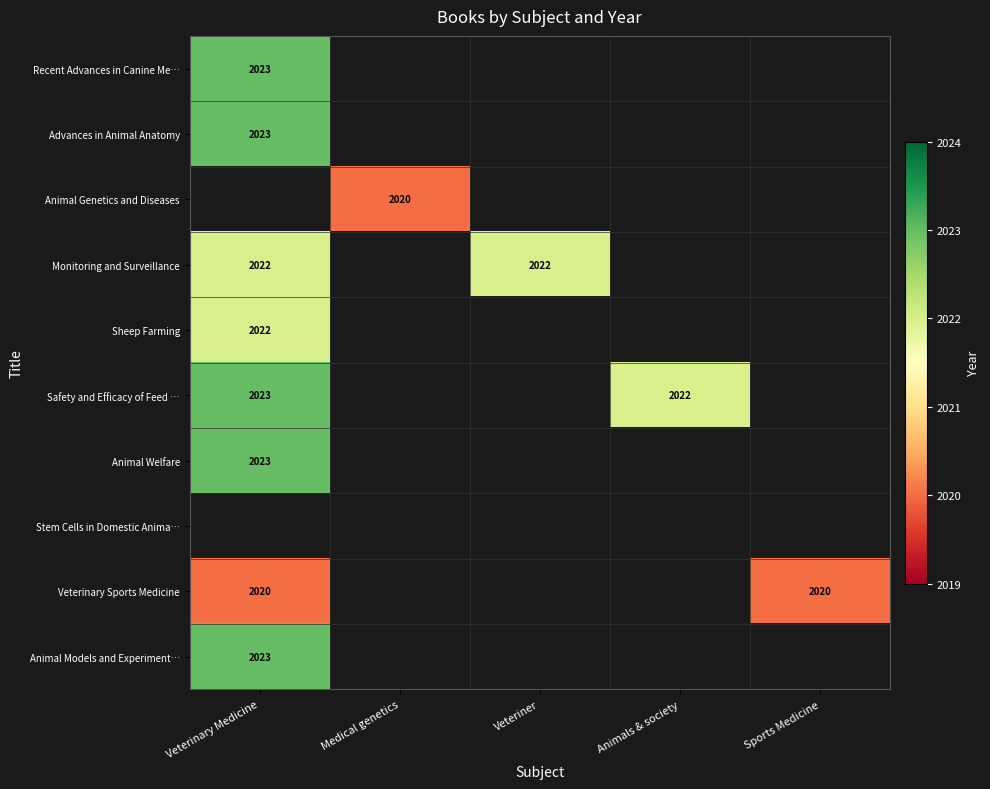

Count the number of categories in the chart.

5